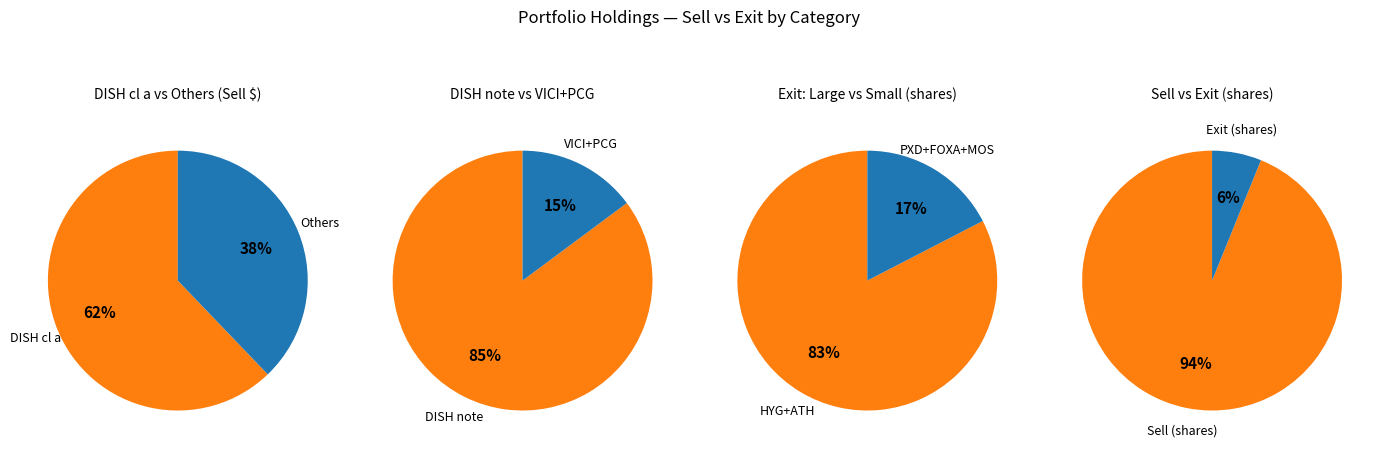

Combined, do ISHARES TR and FOX CORP account for over 50%?

No